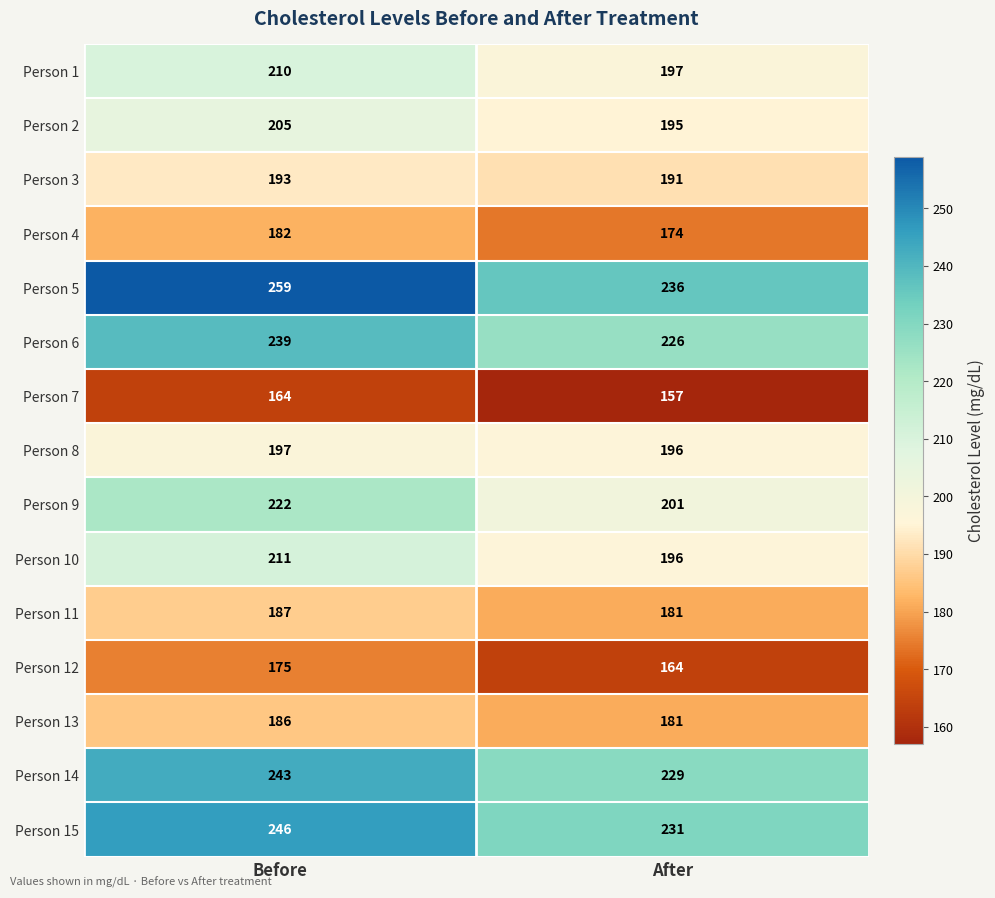

How many series are shown in this chart?

15